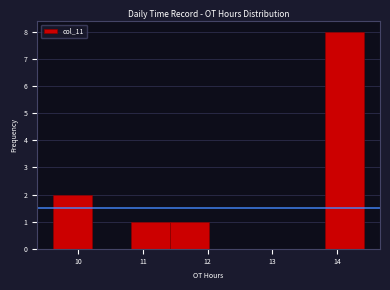

Reading left to right, list every bar in this chart as the range it spans on the x-axis followed by its height. Neither the bar edges nor the heights are printed on the chart, so give them approximately, as read against the axes.

9.6 to 10.2: 2
10.2 to 10.8: 0
10.8 to 11.4: 1
11.4 to 12.0: 1
12.0 to 12.6: 0
12.6 to 13.2: 0
13.2 to 13.8: 0
13.8 to 14.4: 8